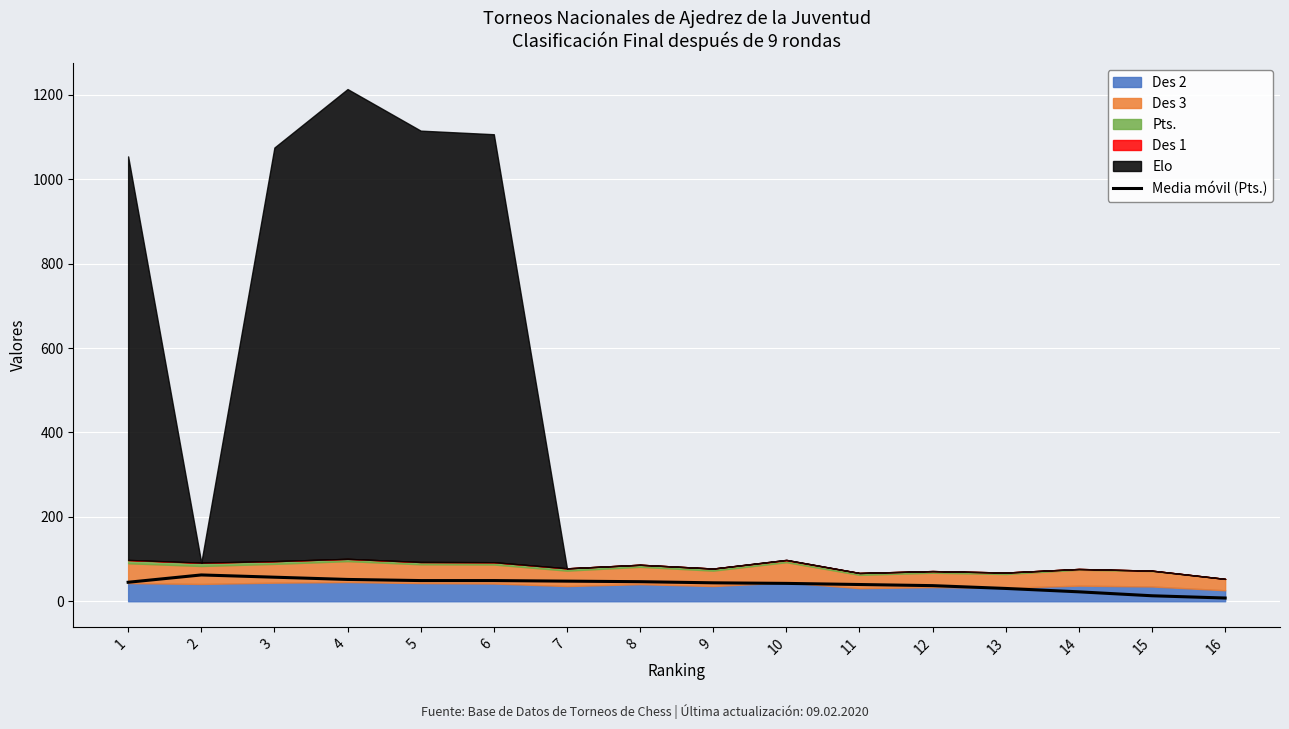

Rank the categories by value from highest to lowest.

2, 3, 4, 5, 6, 7, 8, 1, 9, 10, 11, 12, 13, 14, 15, 16